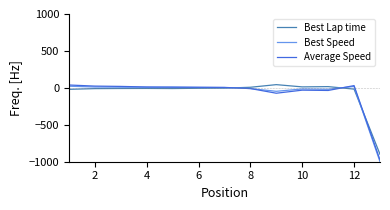

What is the highest value of the Best Lap time series?

43.7